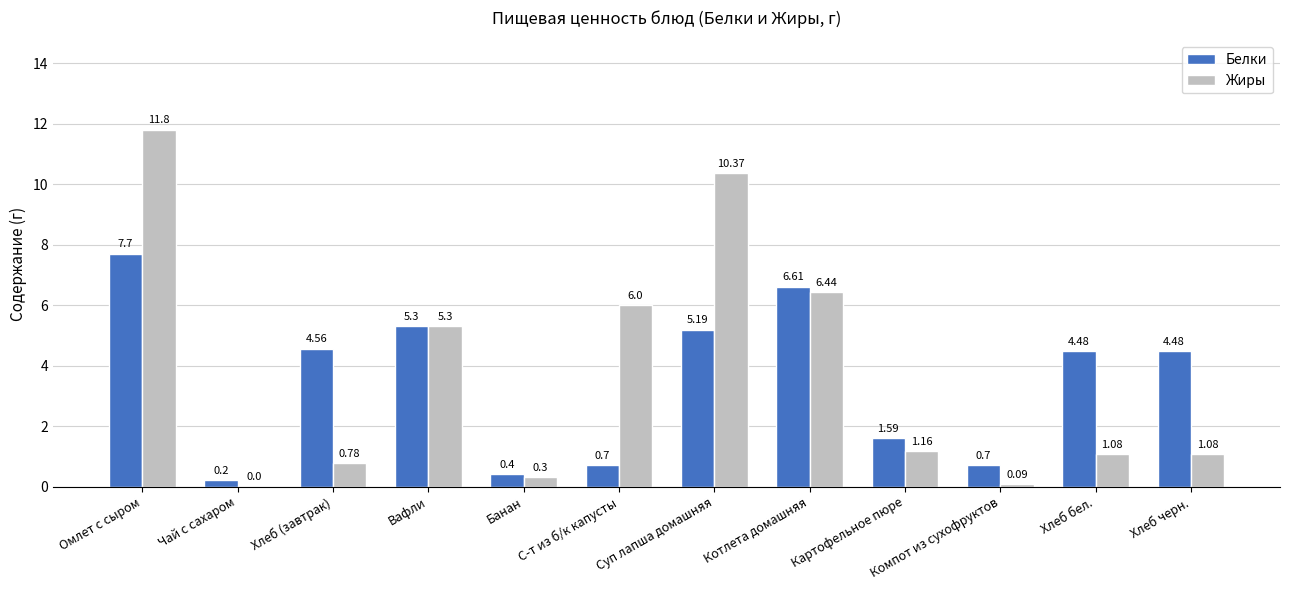

Which series changed the most between Хлеб (завтрак) and Банан?

Белки